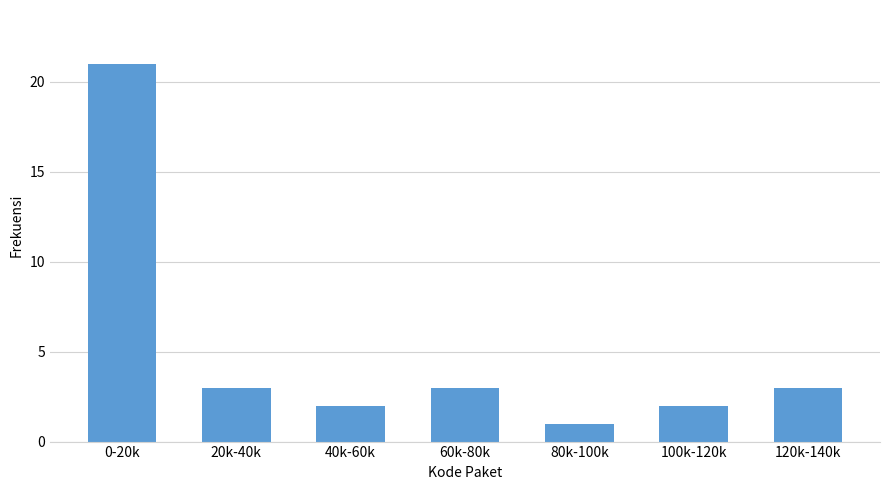

Reading left to right, extract all data points from this chart.

0-20k=21	20k-40k=3	40k-60k=2	60k-80k=3	80k-100k=1	100k-120k=2	120k-140k=3